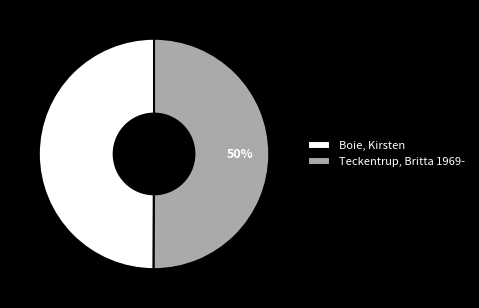

To the nearest percent, what percentage of the pie is Teckentrup, Britta 1969-?

50%